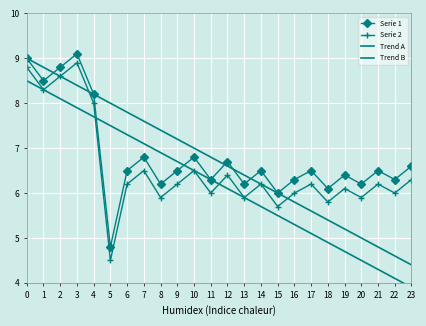

True or false: Trend B and Serie 2 cross at least once.

True